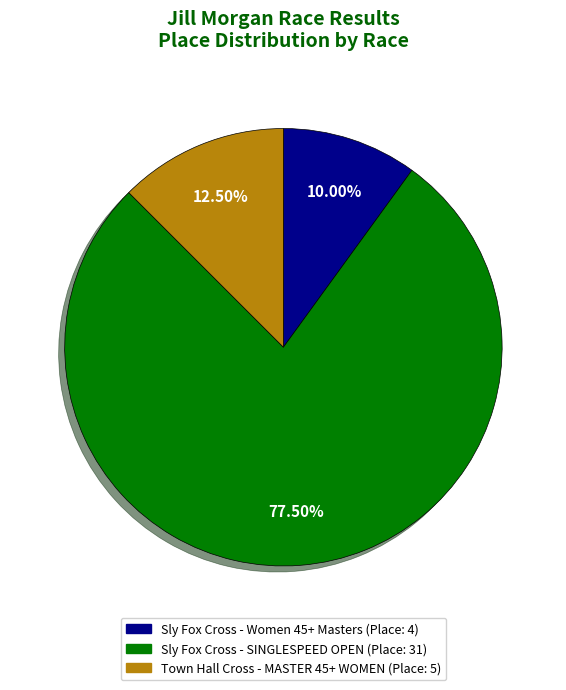

How many slices are in this pie chart?

3